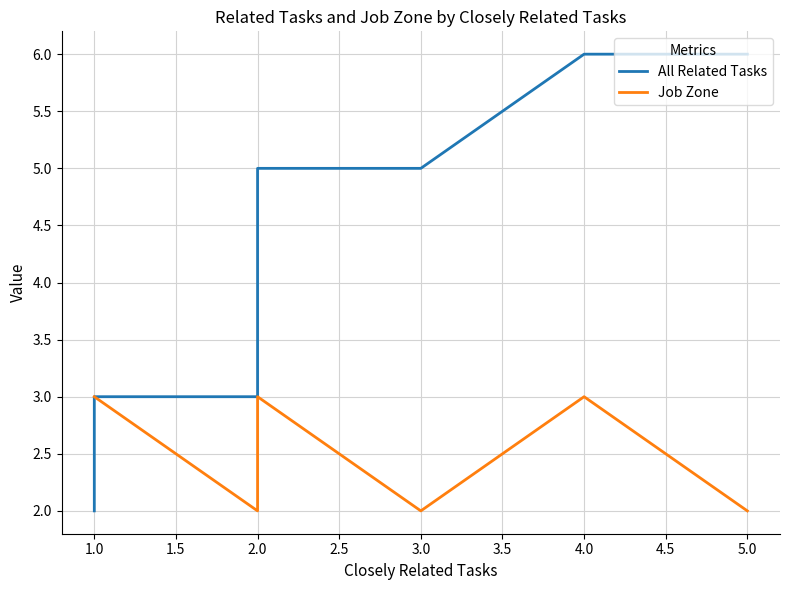

How many interior local peaks does the Job Zone series have?

2